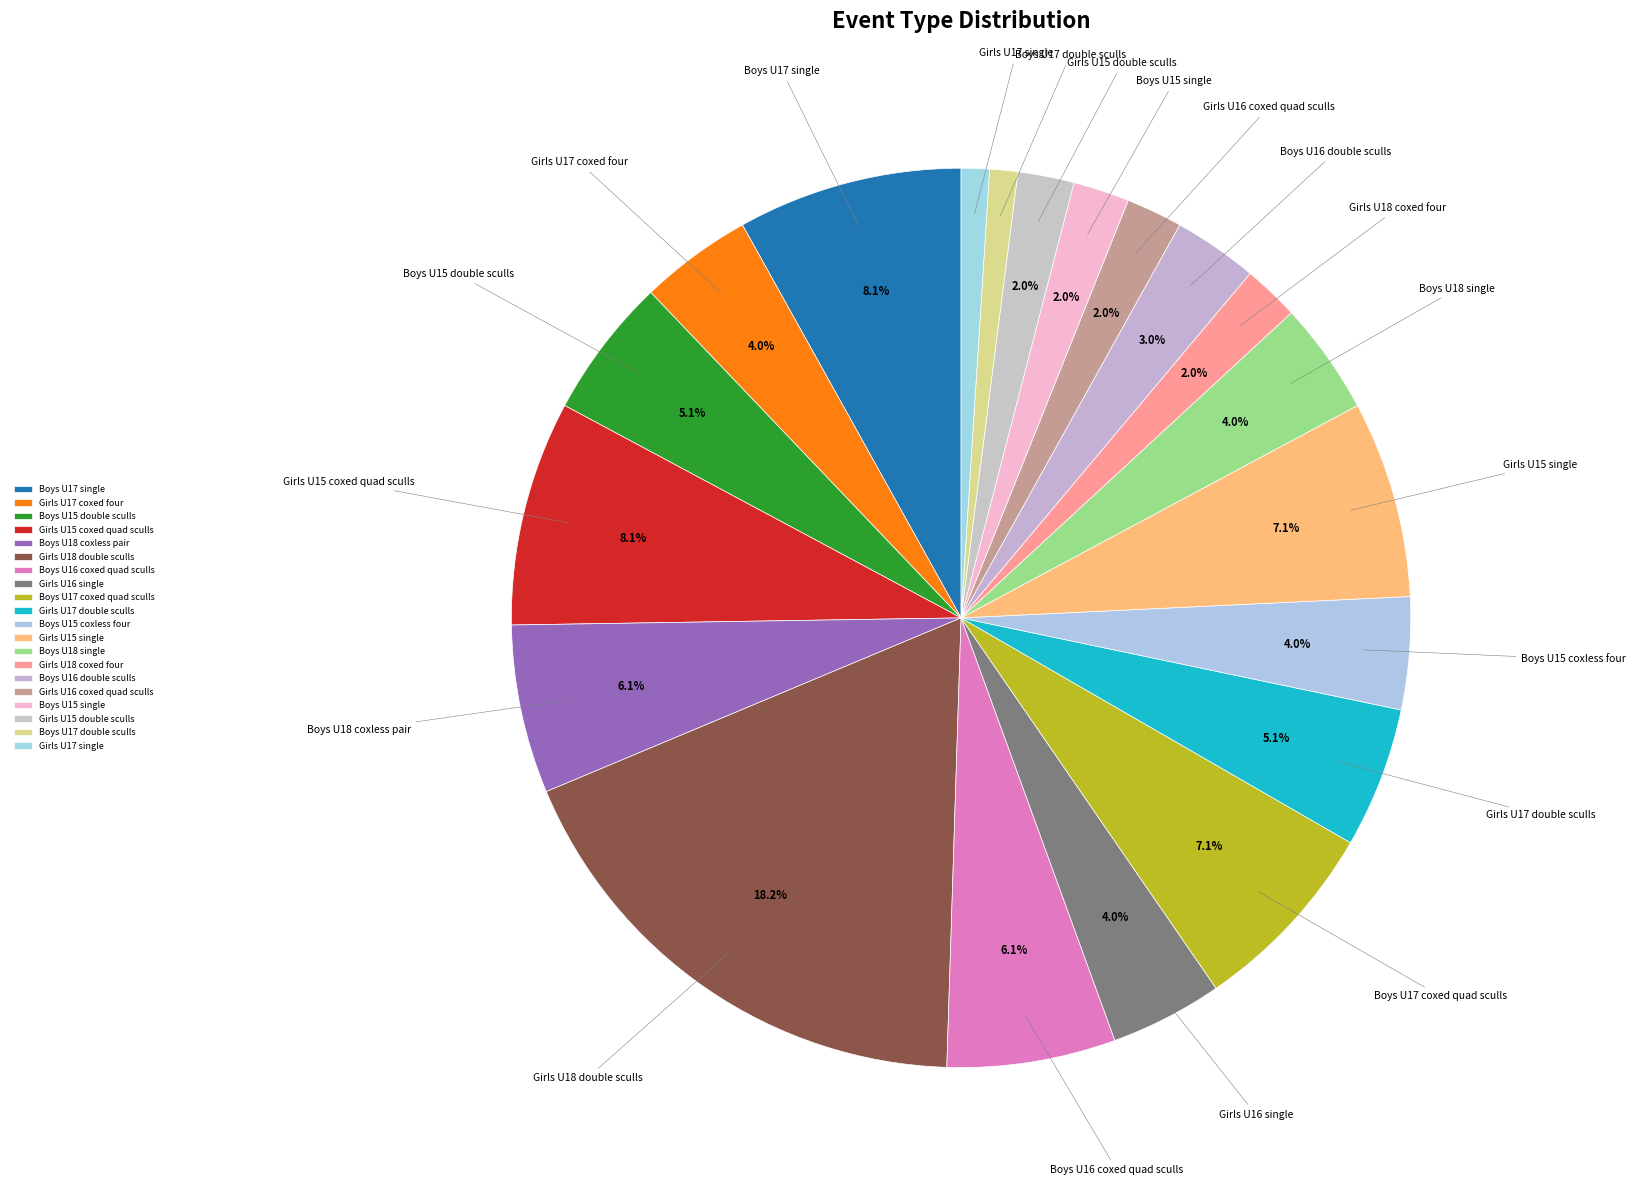

The Boys U18 single slice represents 4% of the pie. True or false?

True